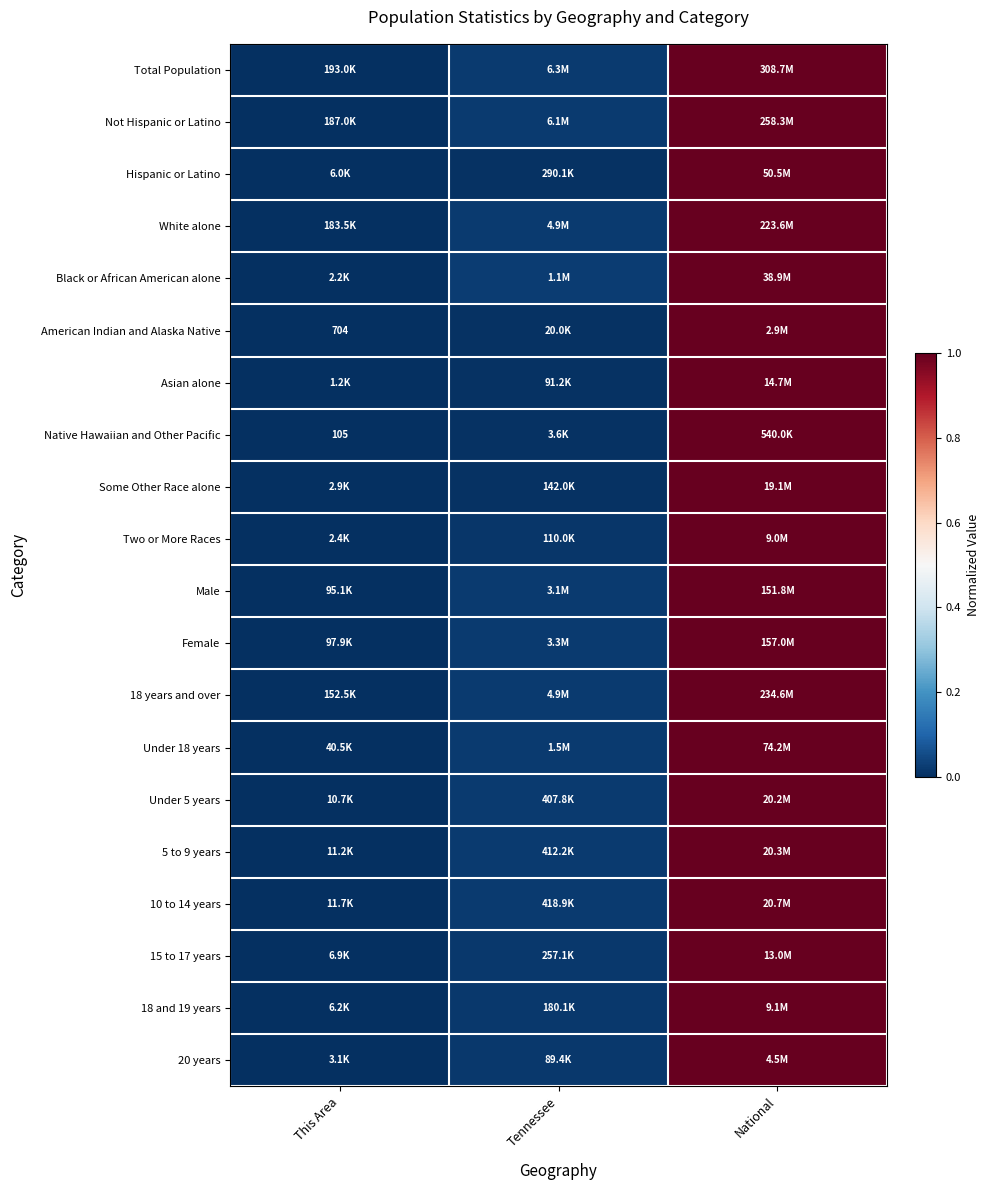

Is the value of Hispanic or Latino at This Area greater than the value of Female at Tennessee?

No